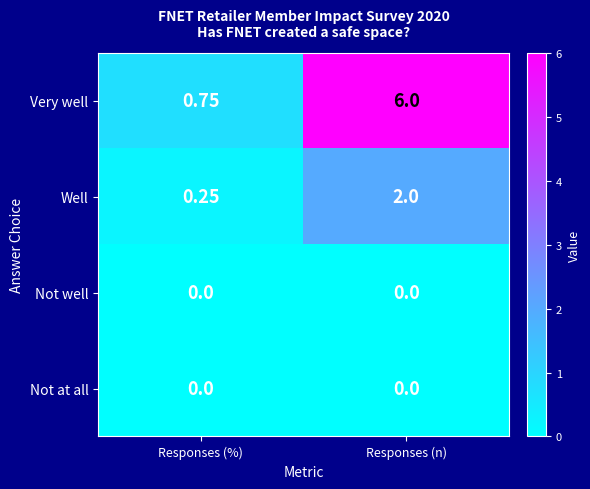

Which series has the largest total across all categories?

Very well